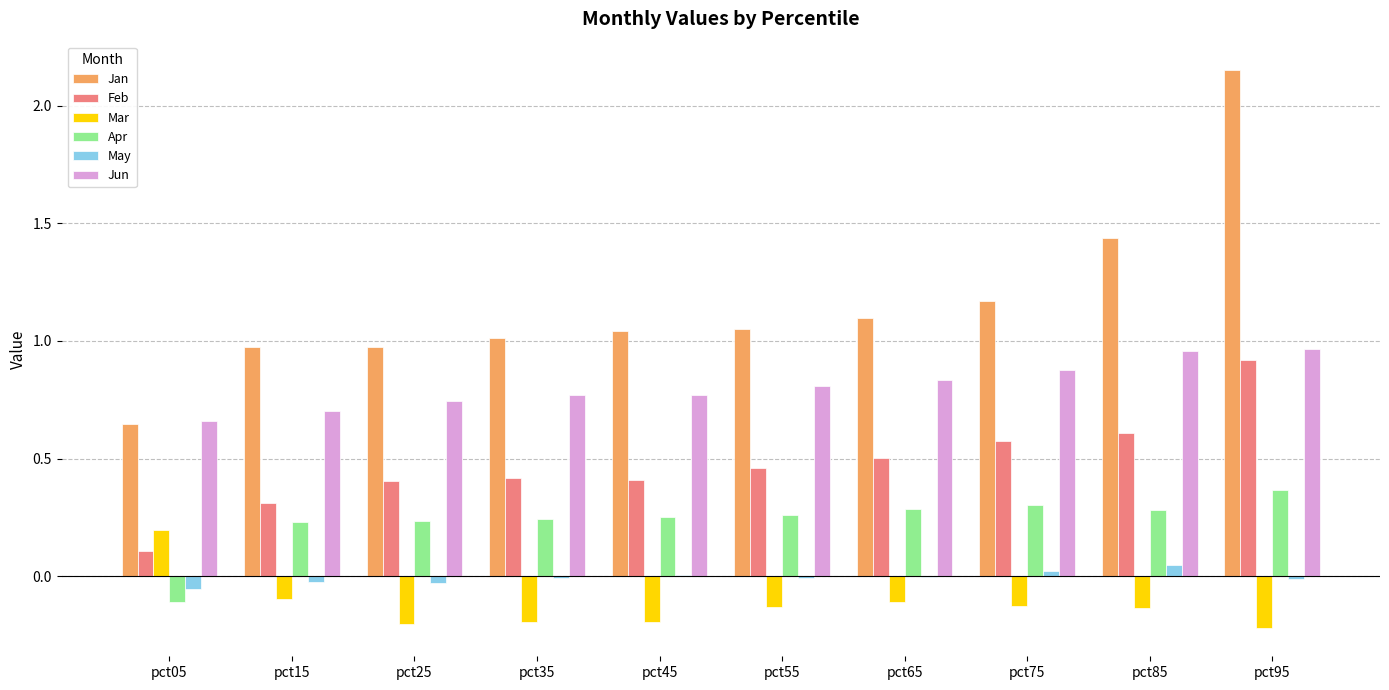

At which category is the sum across all series the highest?

pct95